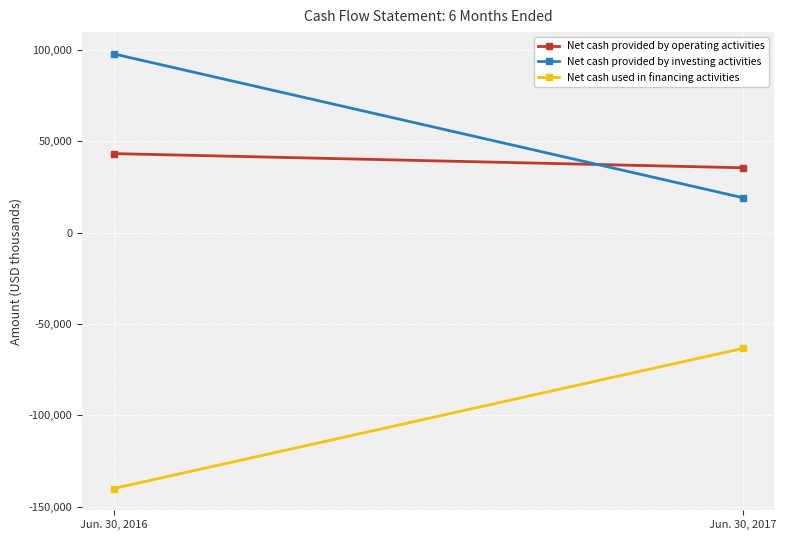

What is the value of the Net cash used in financing activities point at the 1st from the left?

-140018